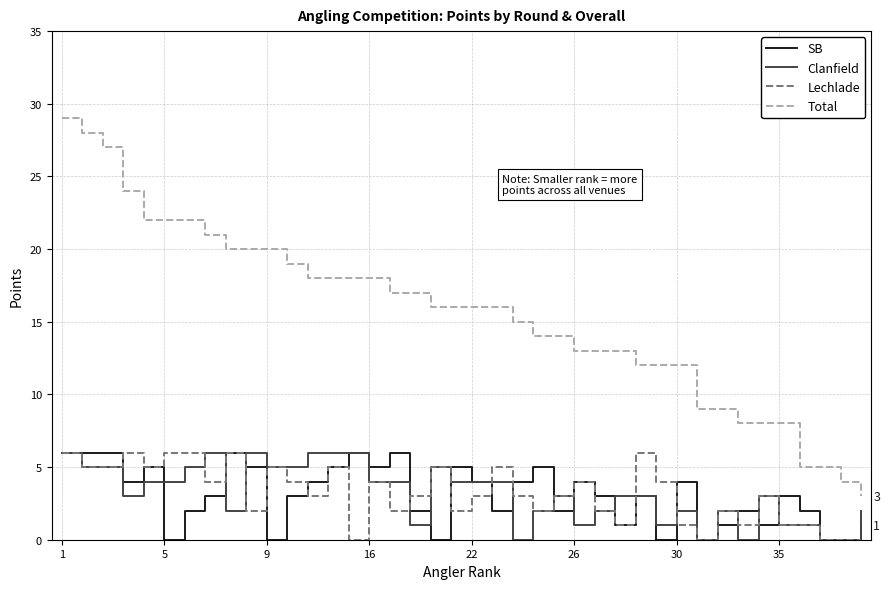

True or false: Clanfield and Total cross at least once.

False